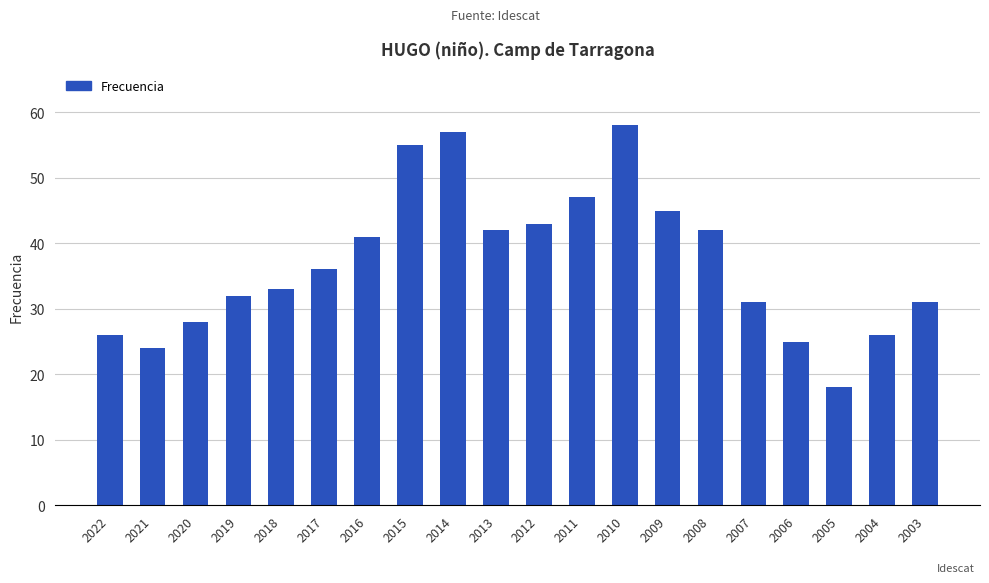

At which category does the chart reach its minimum across all series?

2005